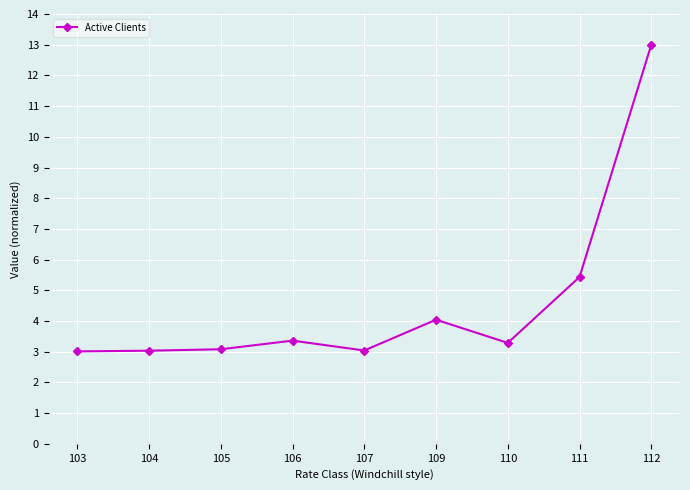

The value at 105 is 3.1. True or false?

True